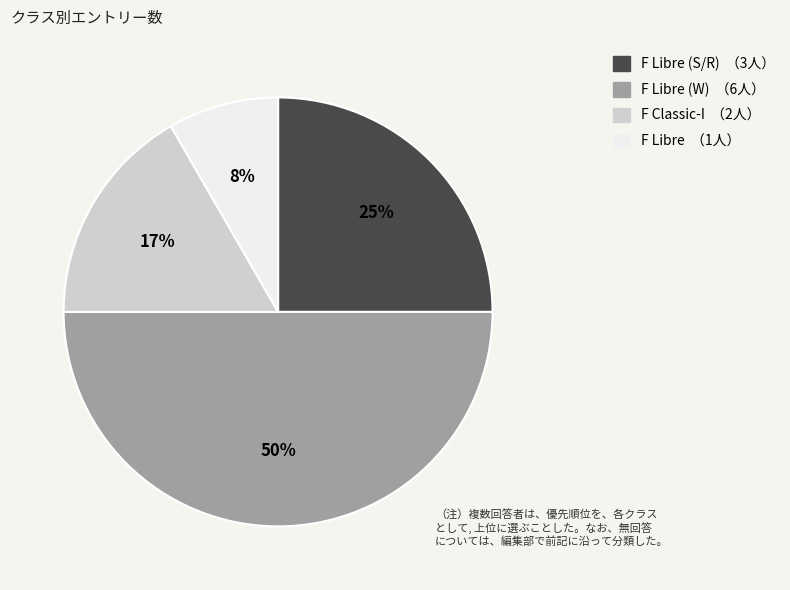

To the nearest percent, what is the average slice percentage?

25%